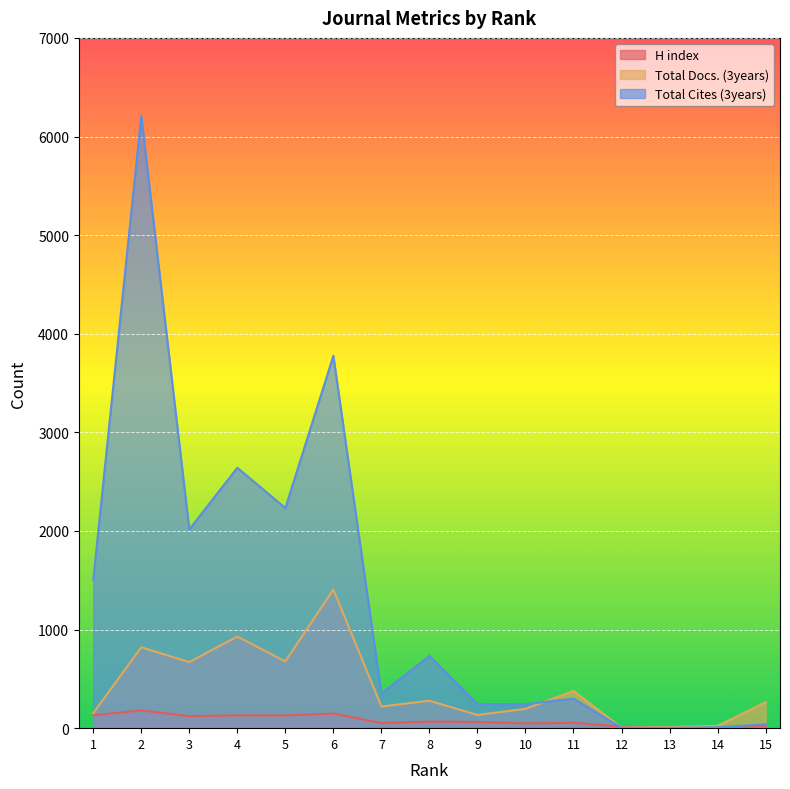

What is the smallest value displayed?

3